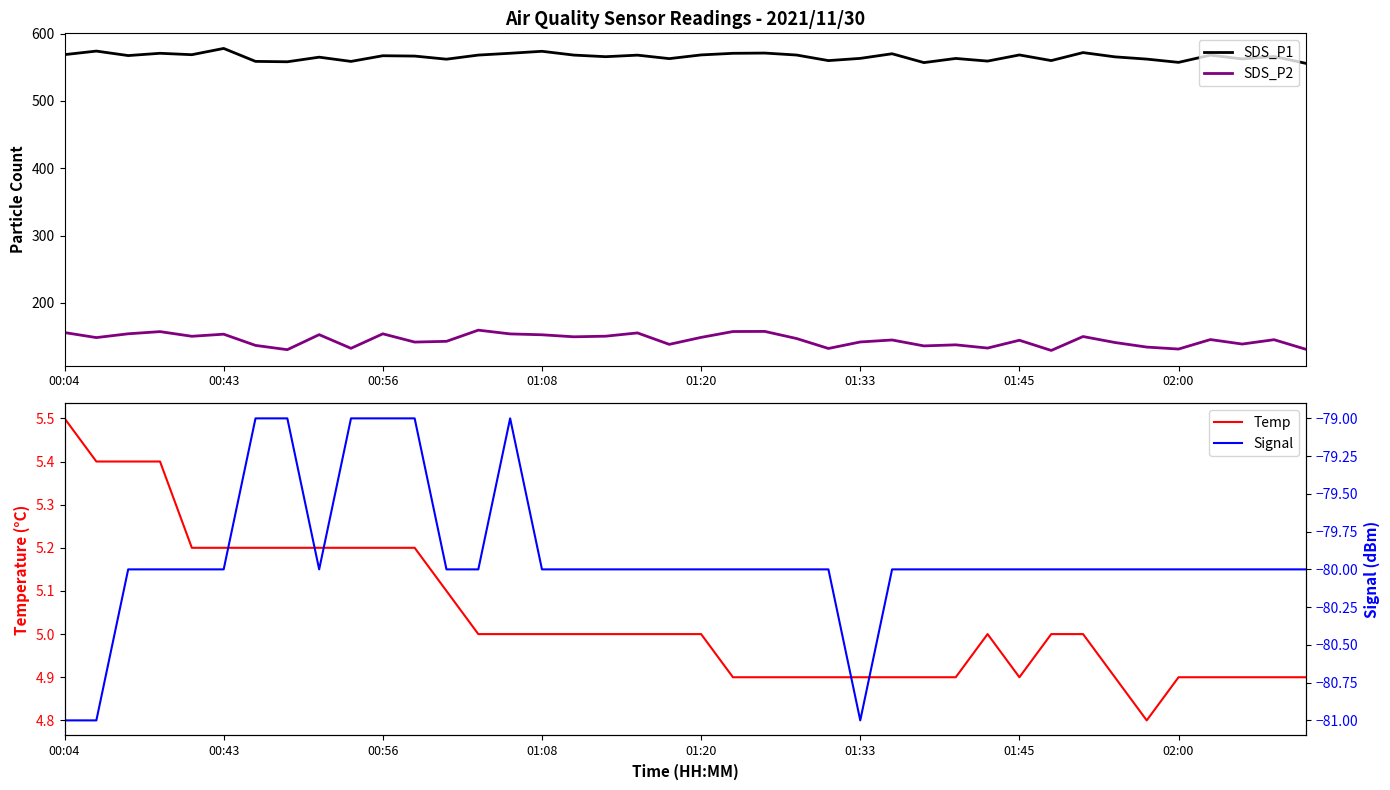

How many values in the Signal series are below -80?

3